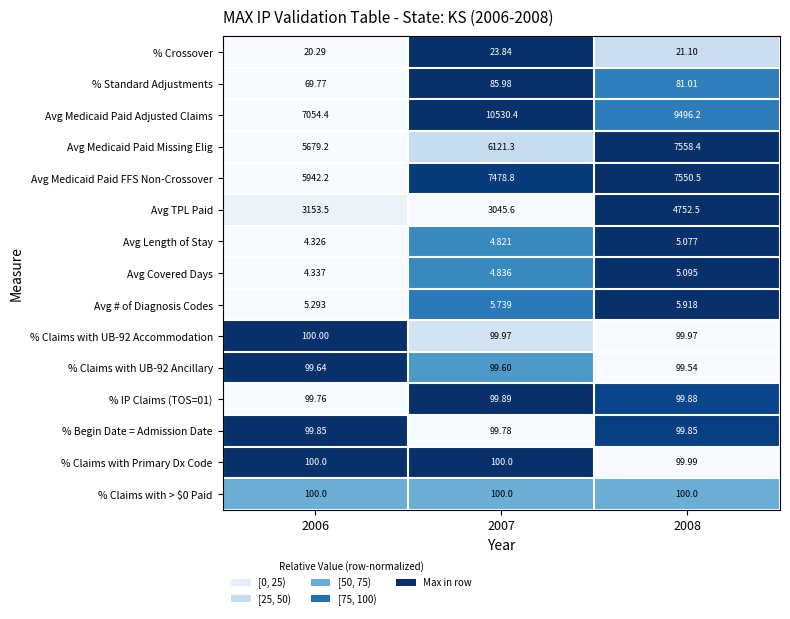

Which series has the largest range (max minus min)?

Avg Medicaid Paid Adjusted Claims